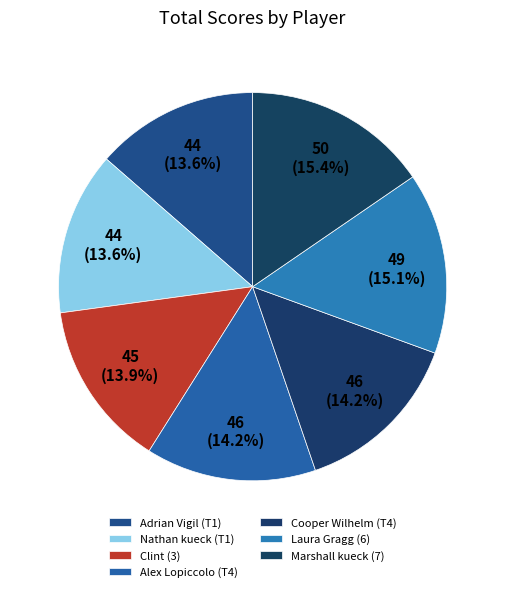

Which slice is the smallest?

Adrian Vigil (T1)